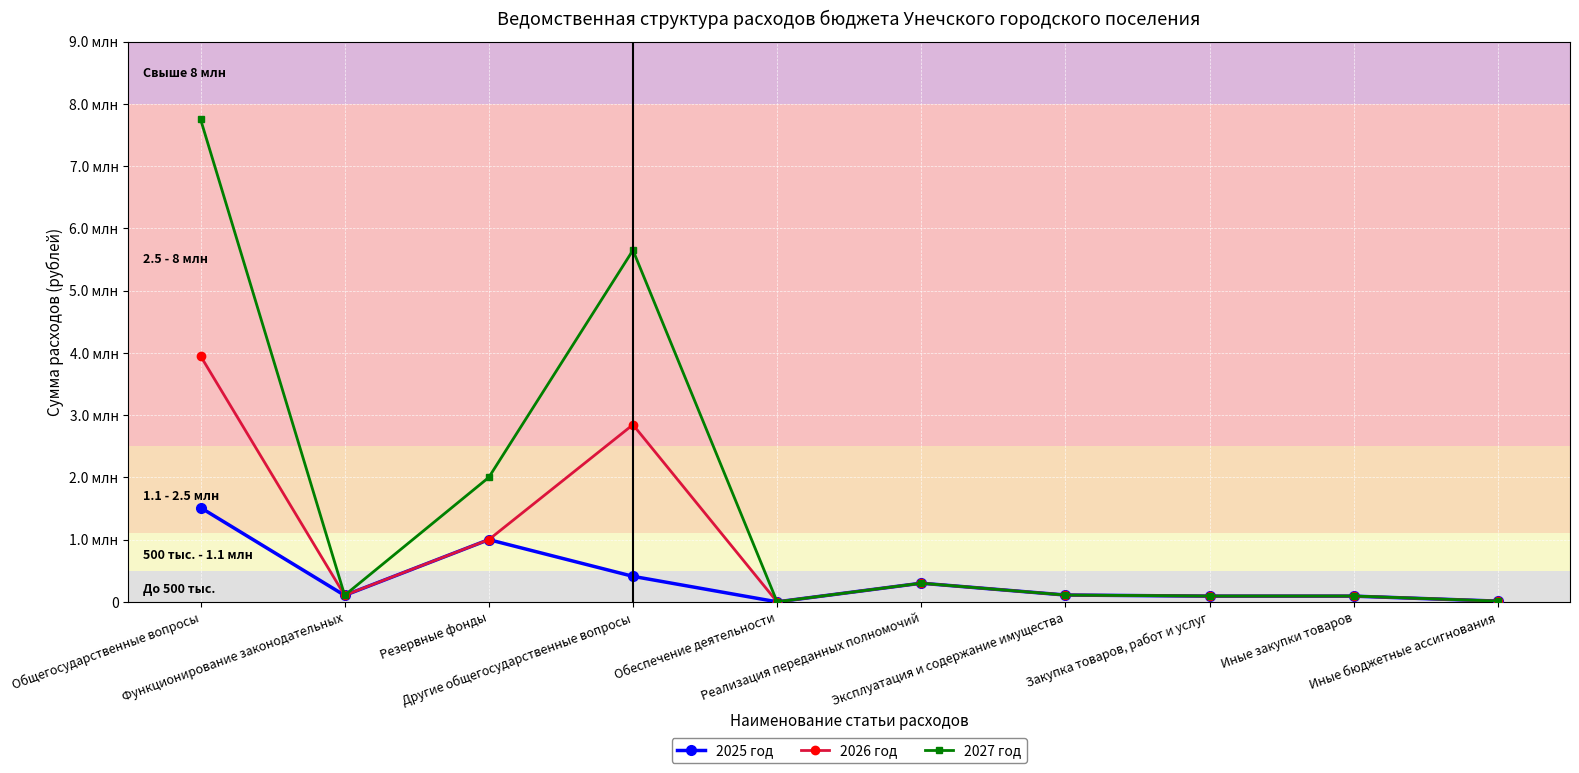

Does the chart have visible grid lines?

Yes